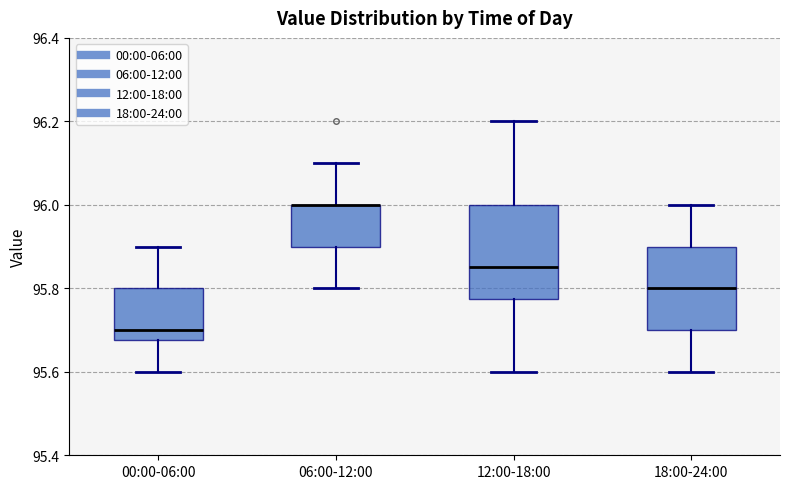

Comparing the boxes themselves (not the whiskers), which one is the tallest?

12:00-18:00